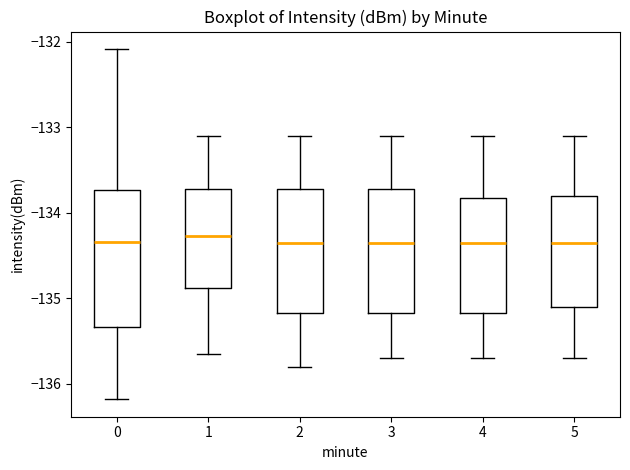

Which box is the tallest, from its lower edge to its upper edge?

0